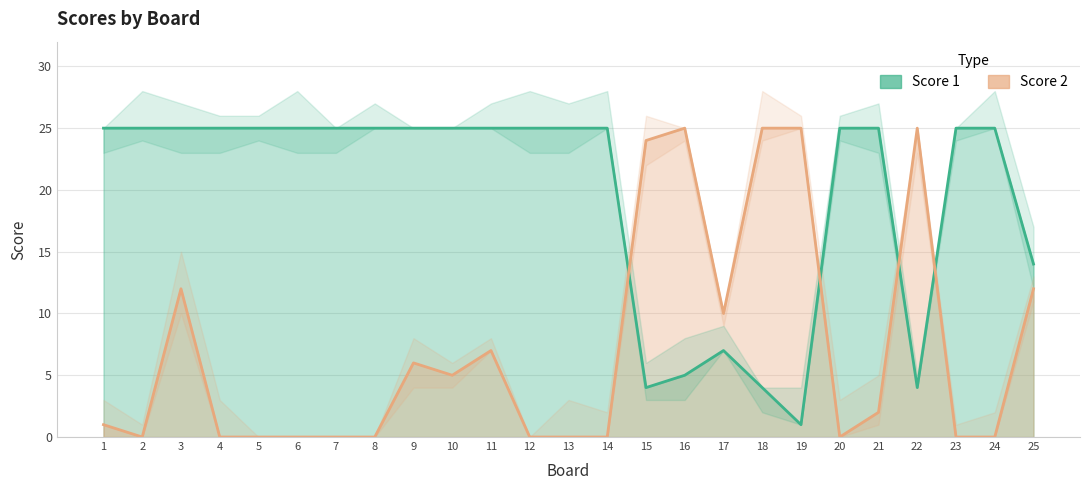

What is the difference between the second highest and minimum values in the Score 1 series?

24